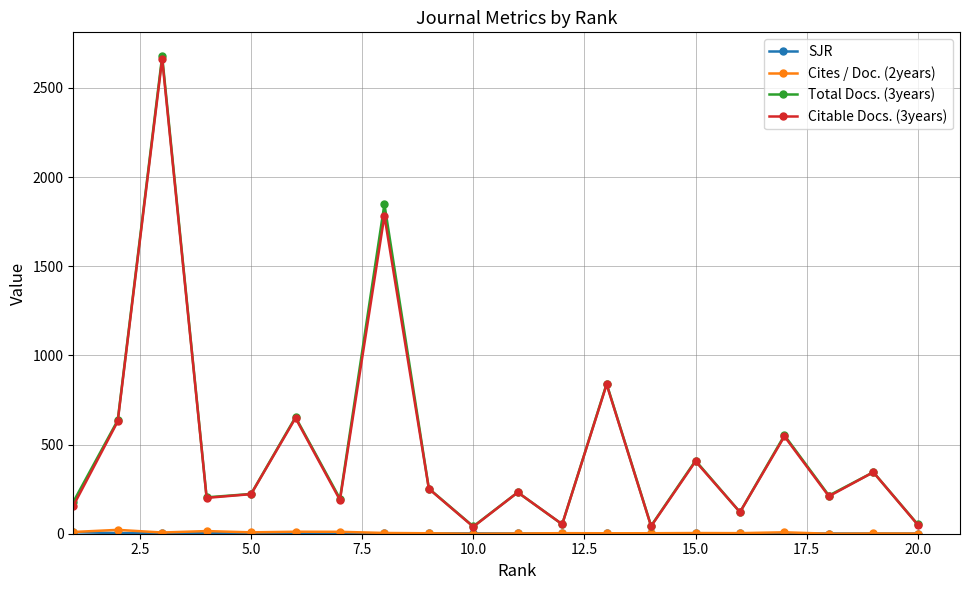

What is the value of the Total Docs. (3years) point at the 15th from the left?

410.0